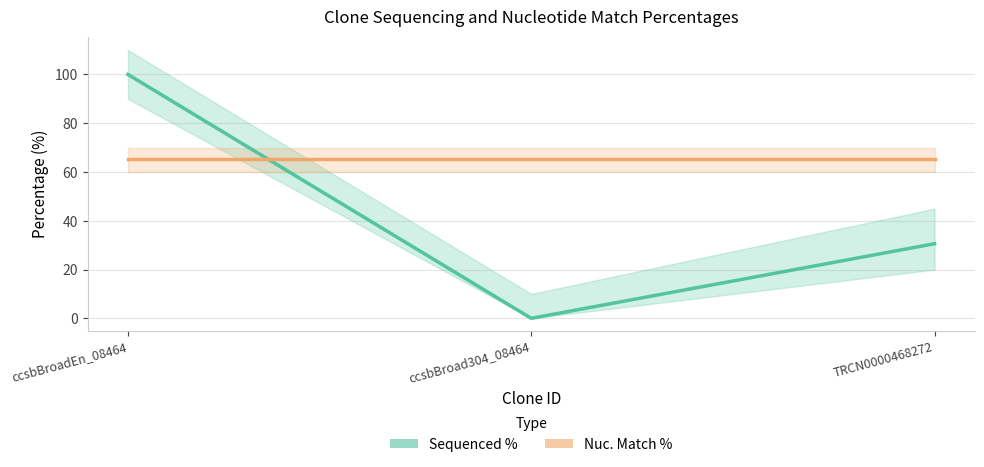

What is the average value of the Nuc. Match % series?

65.3